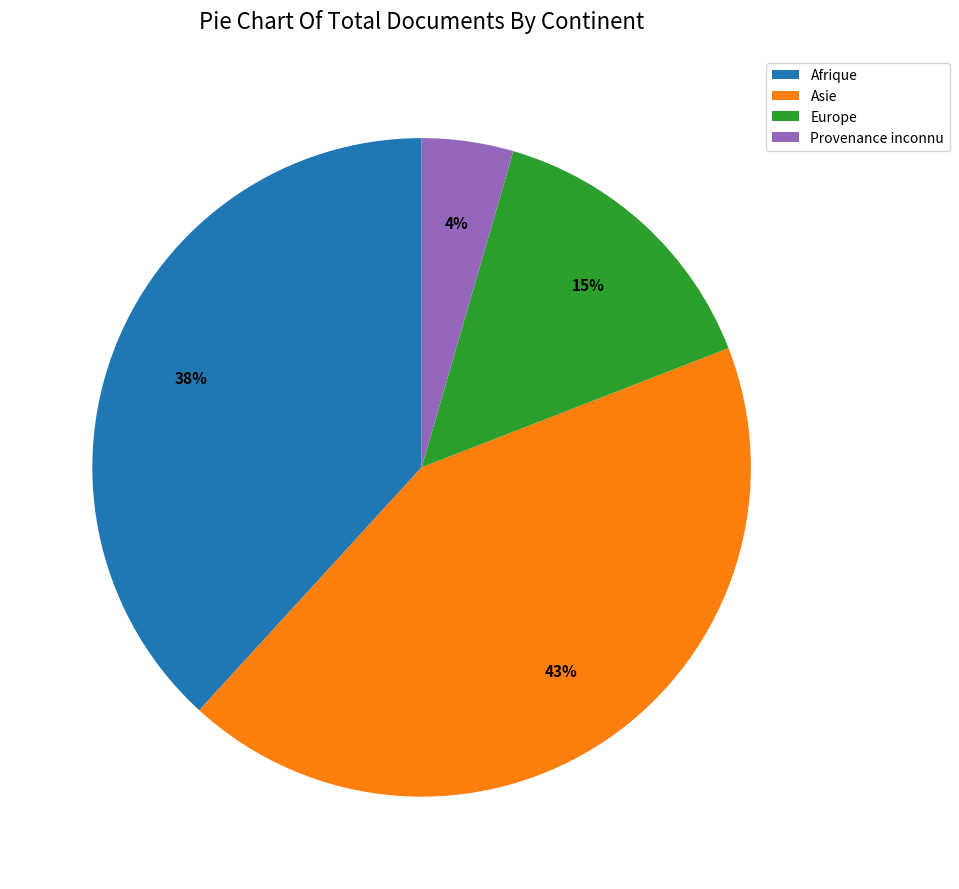

Between Asie and Europe, which is larger?

Asie